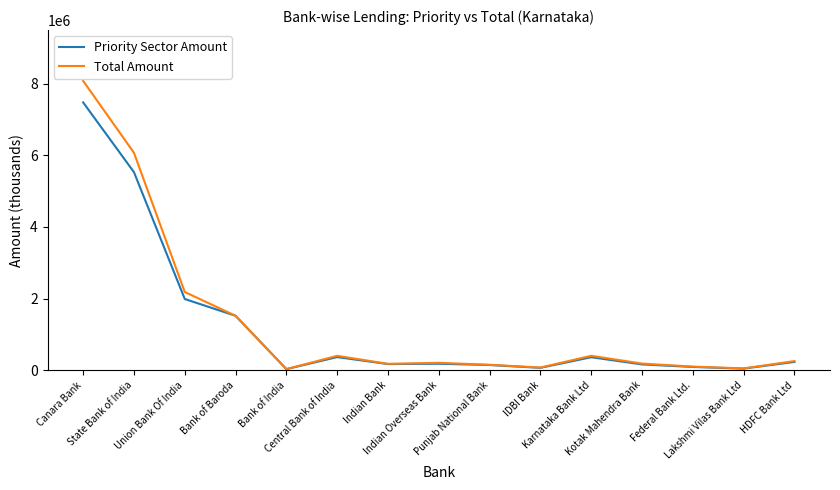

Which category has the highest value in the Total Amount series?

Canara Bank